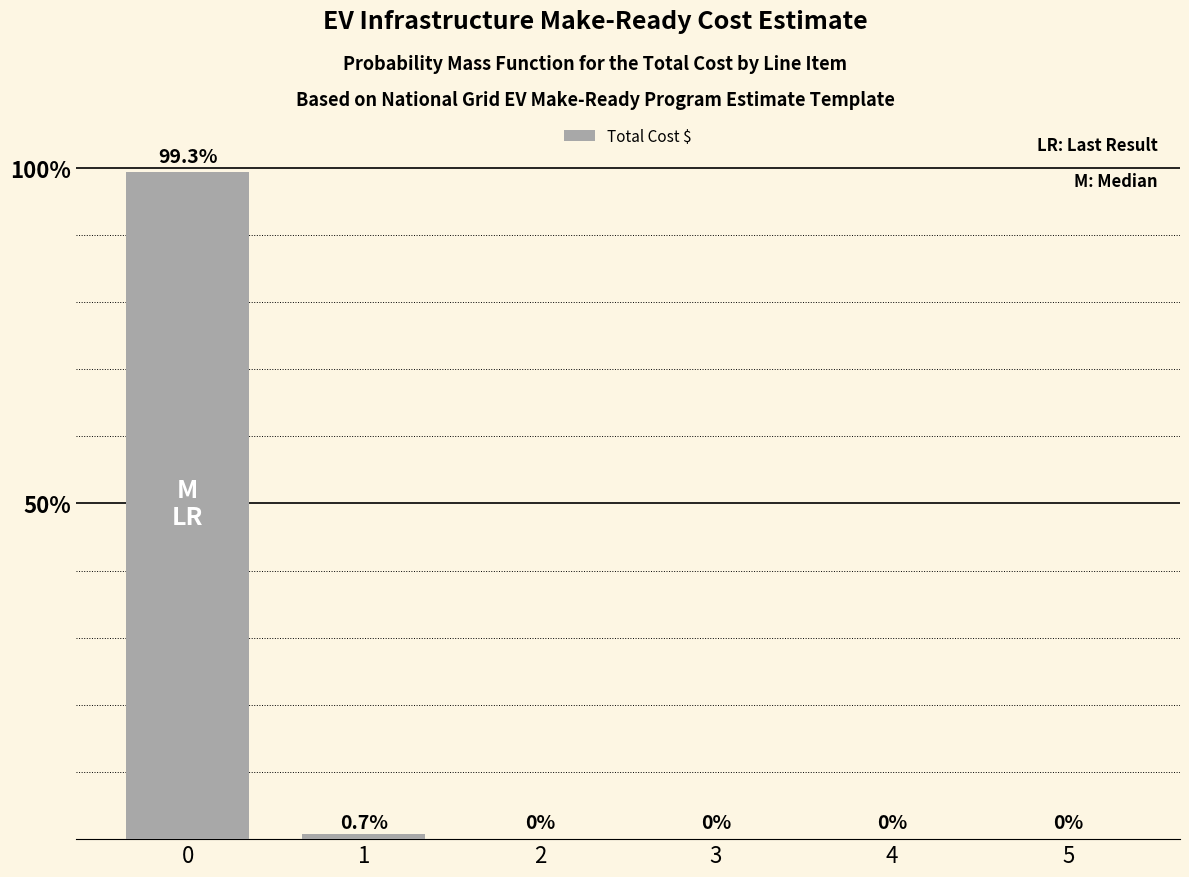

Are the bars horizontal?

No